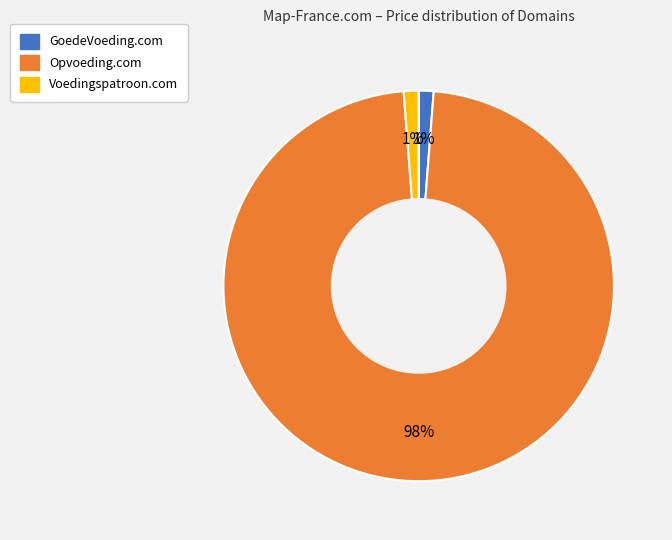

Is there a majority slice in this chart?

Yes